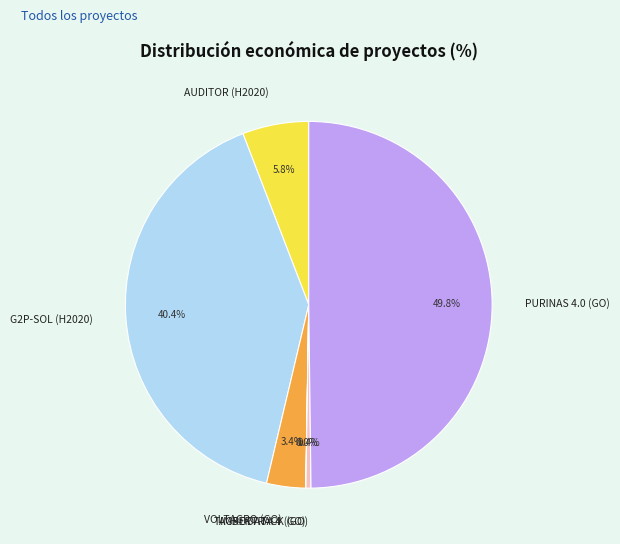

Which category has the biggest portion of the pie?

PURINAS 4.0 (GO)